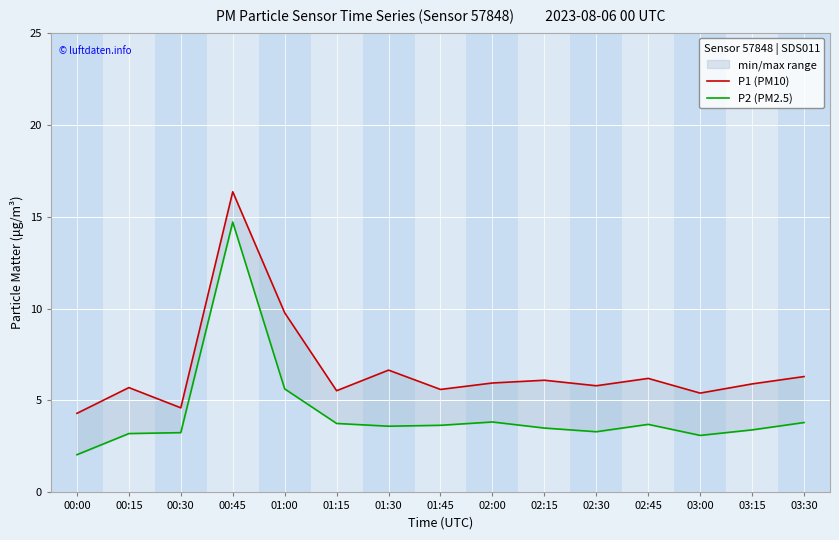

Is the value of P2 (PM2.5) at 02:00 greater than the value of P1 (PM10) at 00:00?

No